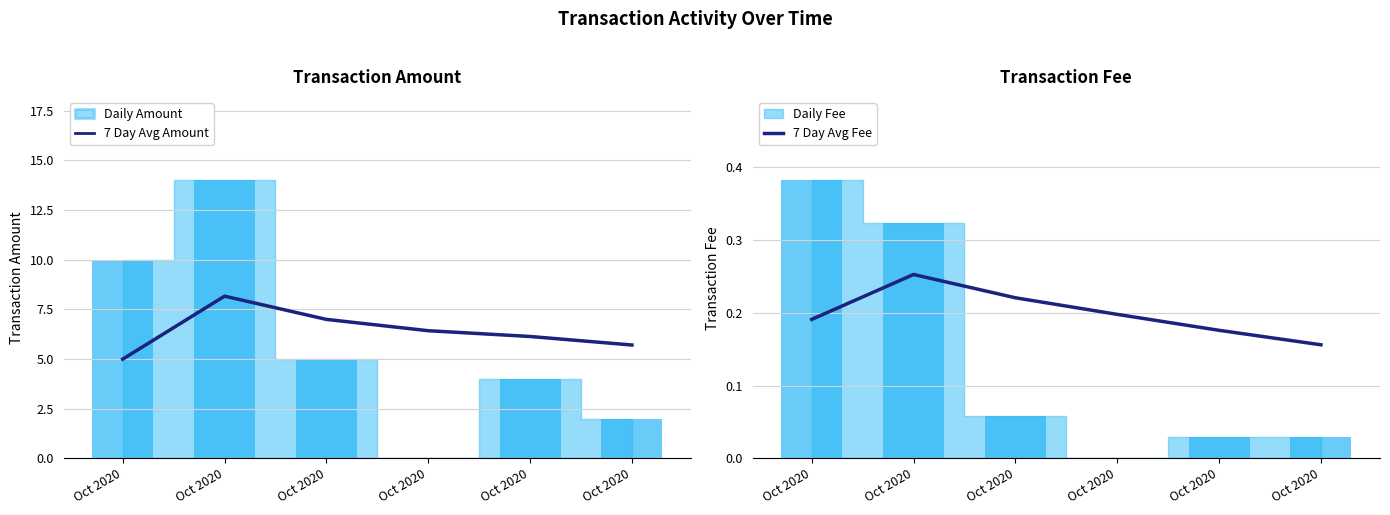

At which label is 7 Day Avg Fee closest to 0?

Oct 2020